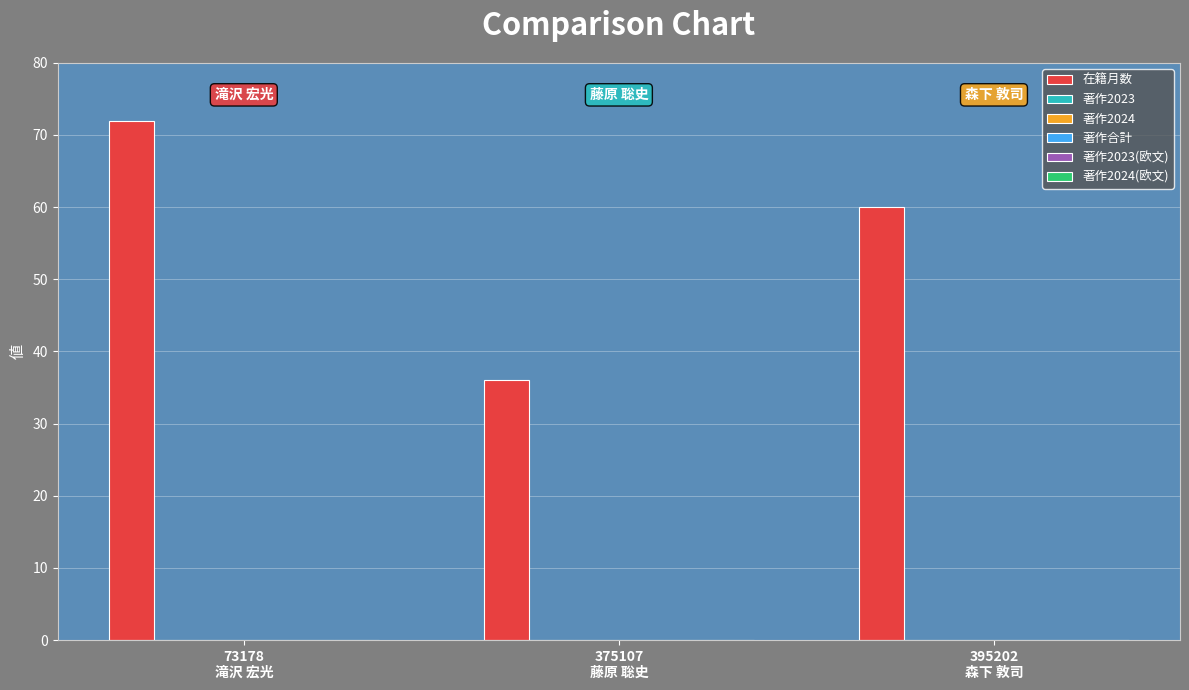

What is the average value?

56